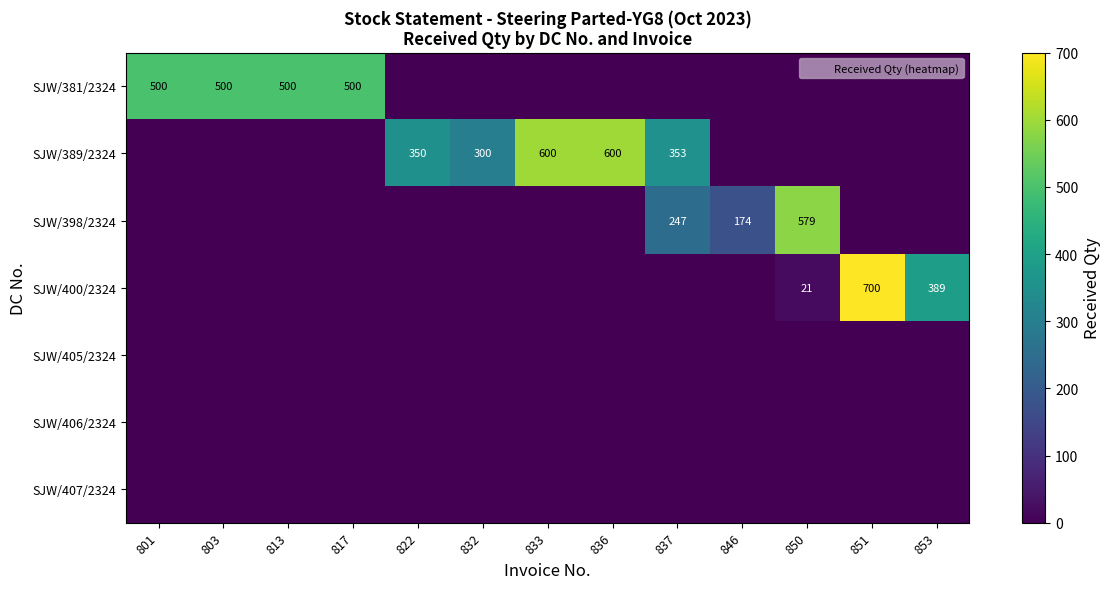

Is it true that SJW/400/2324 equals 389 at 853?

True